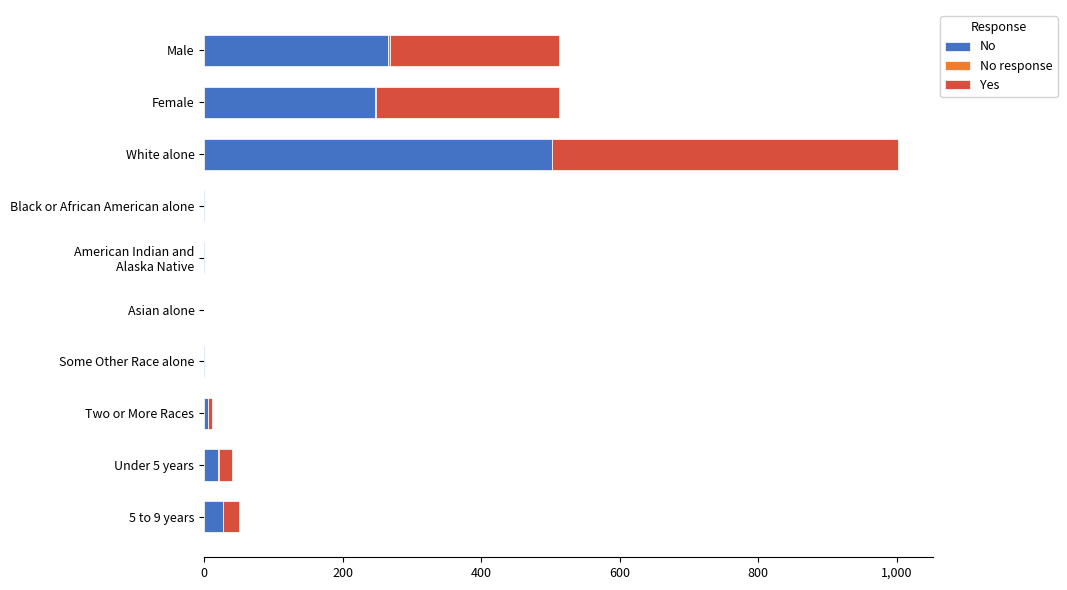

What is the sum of all No values?

1072